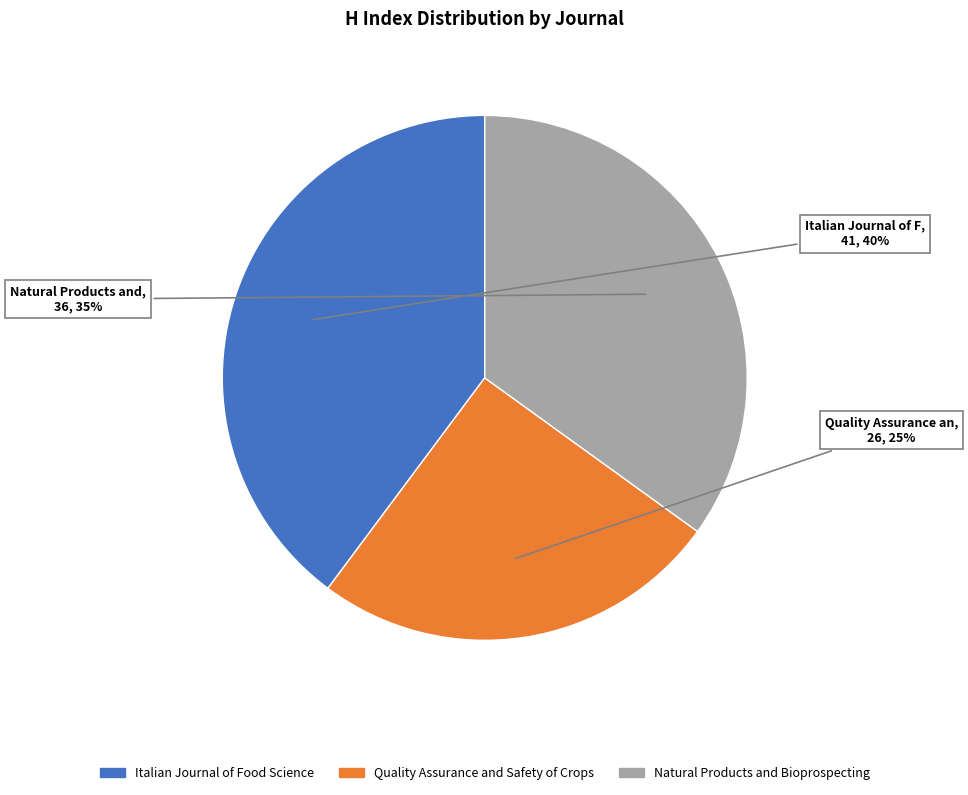

What percentage is the Quality Assurance and Safety of Crops slice, to the nearest percent?

25%